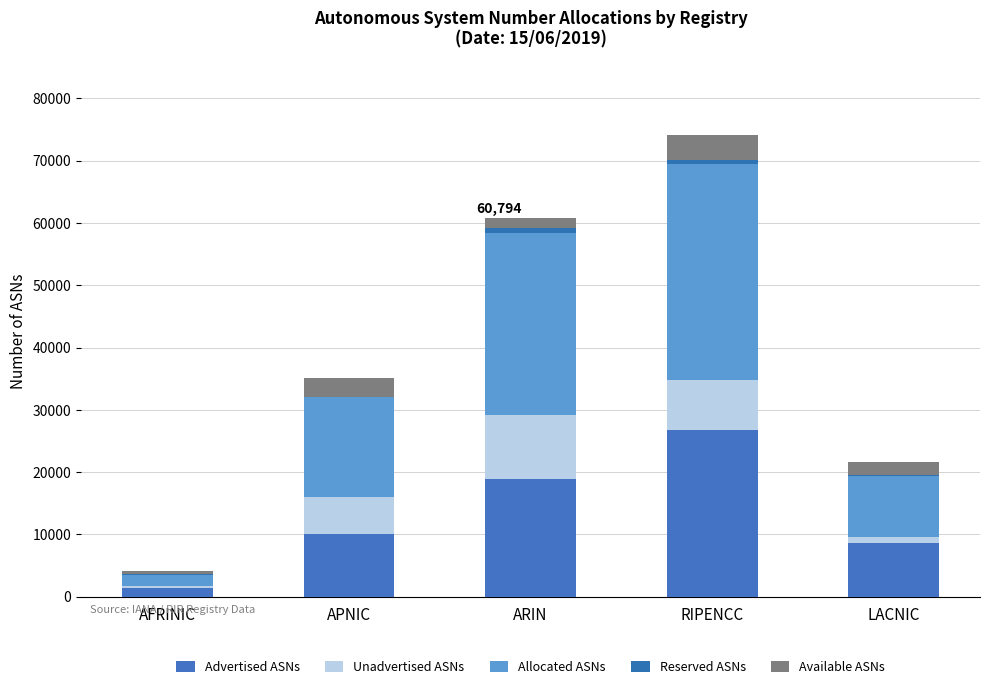

Does the chart contain stacked bars?

Yes